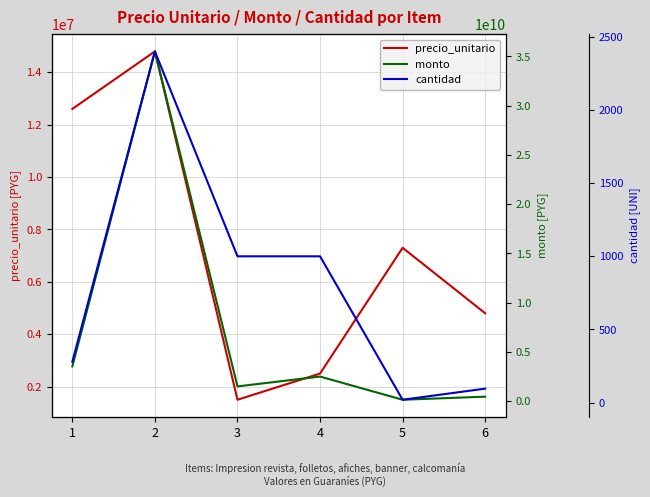

Reading left to right, extract all data points from this chart.

precio_unitario: 12600000	14794633	1500000	2500000	7300000	4800000
monto: 3528000000	35507119200	1500000000	2500000000	146000000	460800000
cantidad: 280	2400	1000	1000	20	96